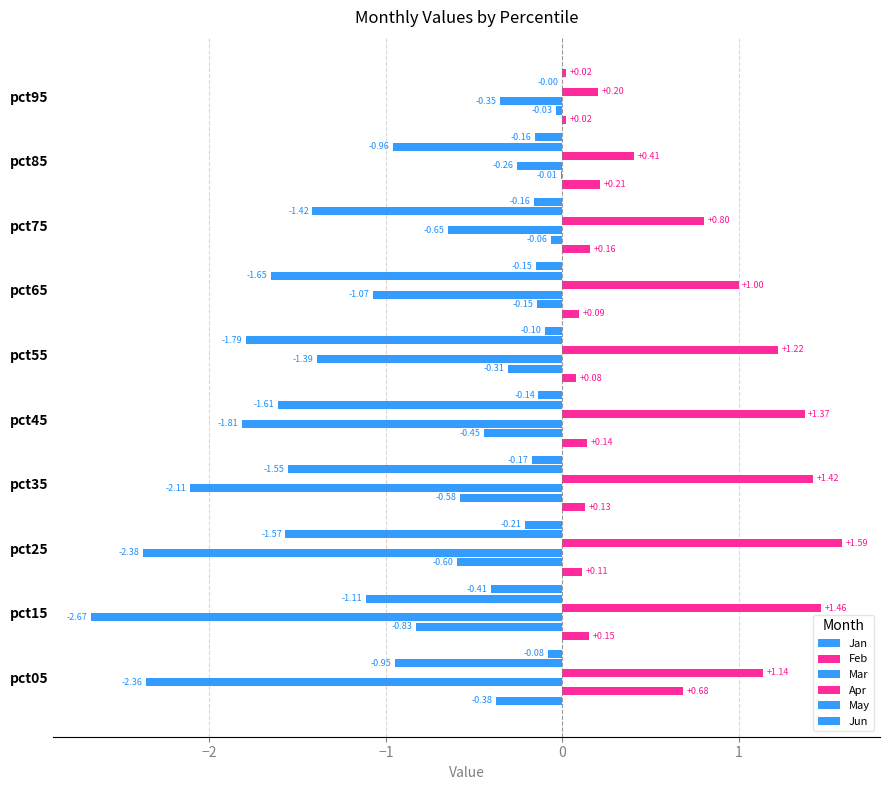

How many data points does each series have?

10